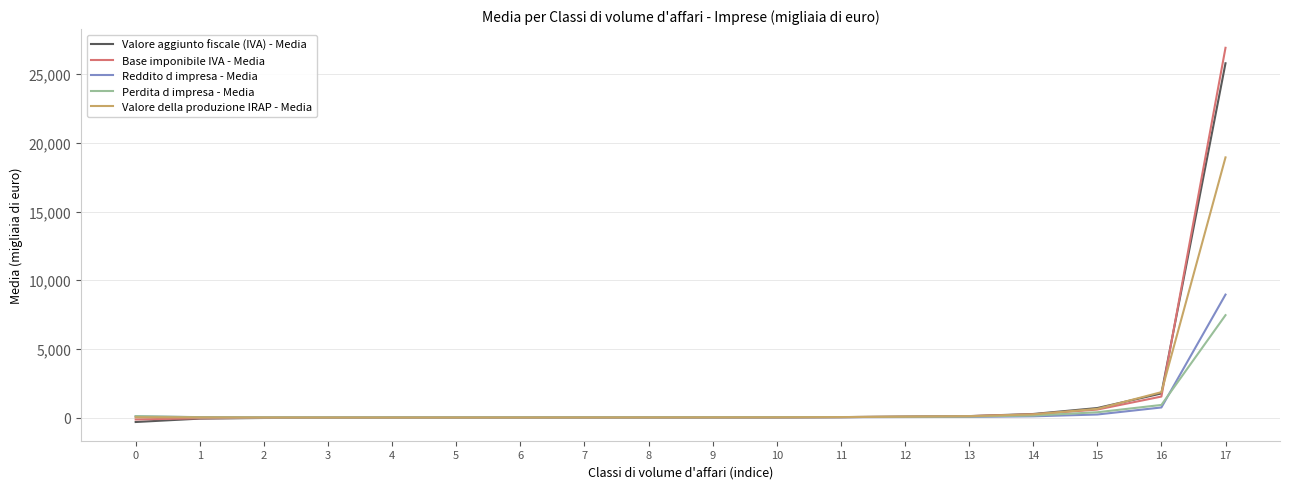

What is the maximum value for Valore aggiunto fiscale (IVA) - Media?

25790.8